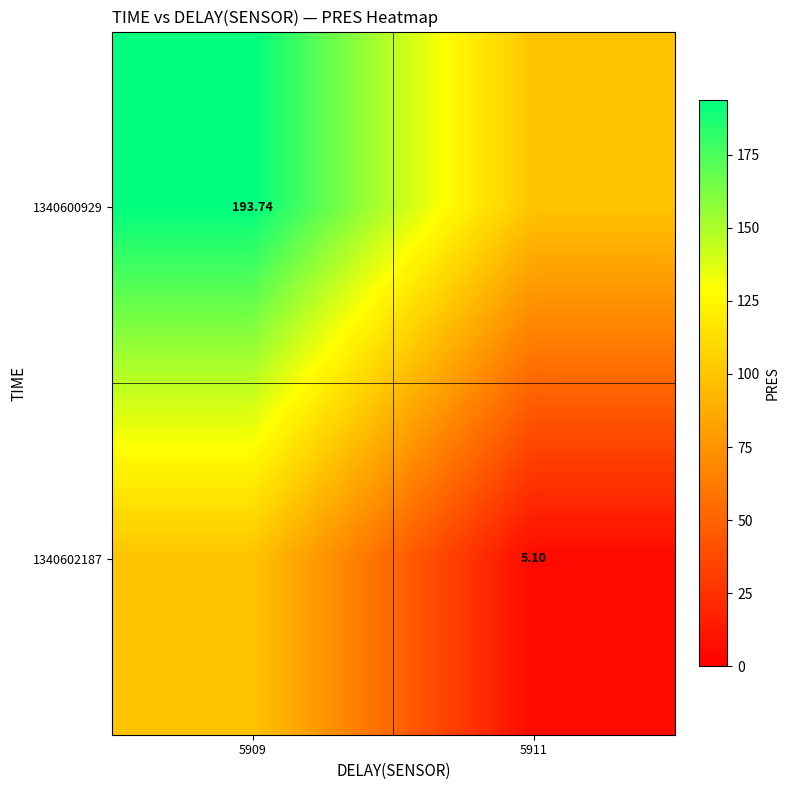

Is the value of 1340602187 at 5911 greater than the value of 1340600929 at 5909?

No